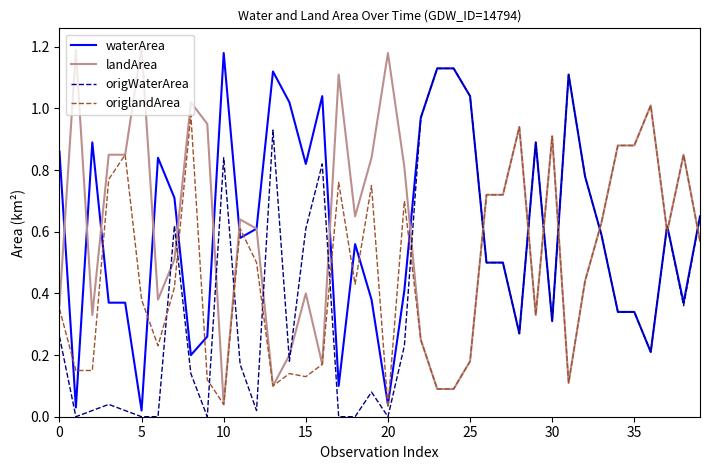

True or false: landArea and origWaterArea intersect in this chart.

True